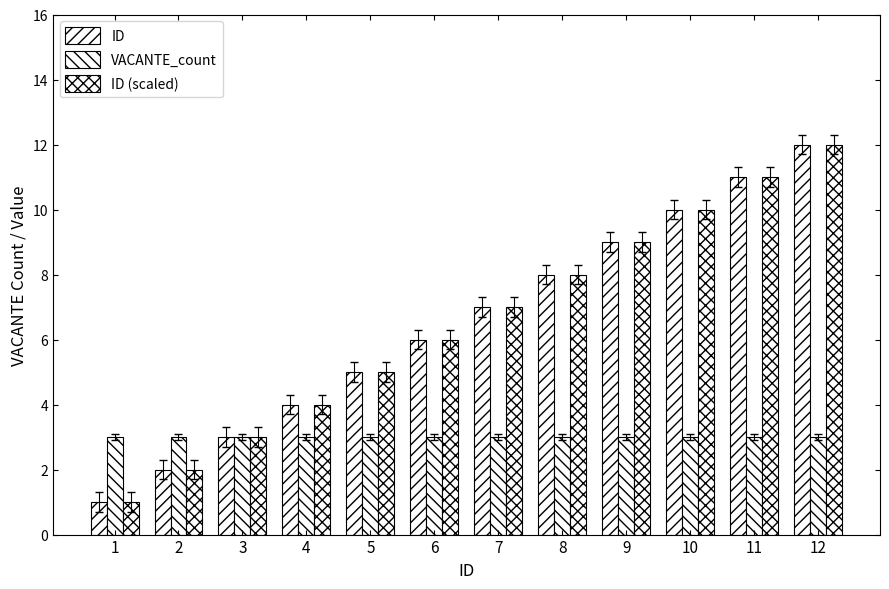

Reading left to right, list all the values displayed in this chart.

ID: 1	2	3	4	5	6	7	8	9	10	11	12
VACANTE_count: 3	3	3	3	3	3	3	3	3	3	3	3
ID (scaled): 1	2	3	4	5	6	7	8	9	10	11	12